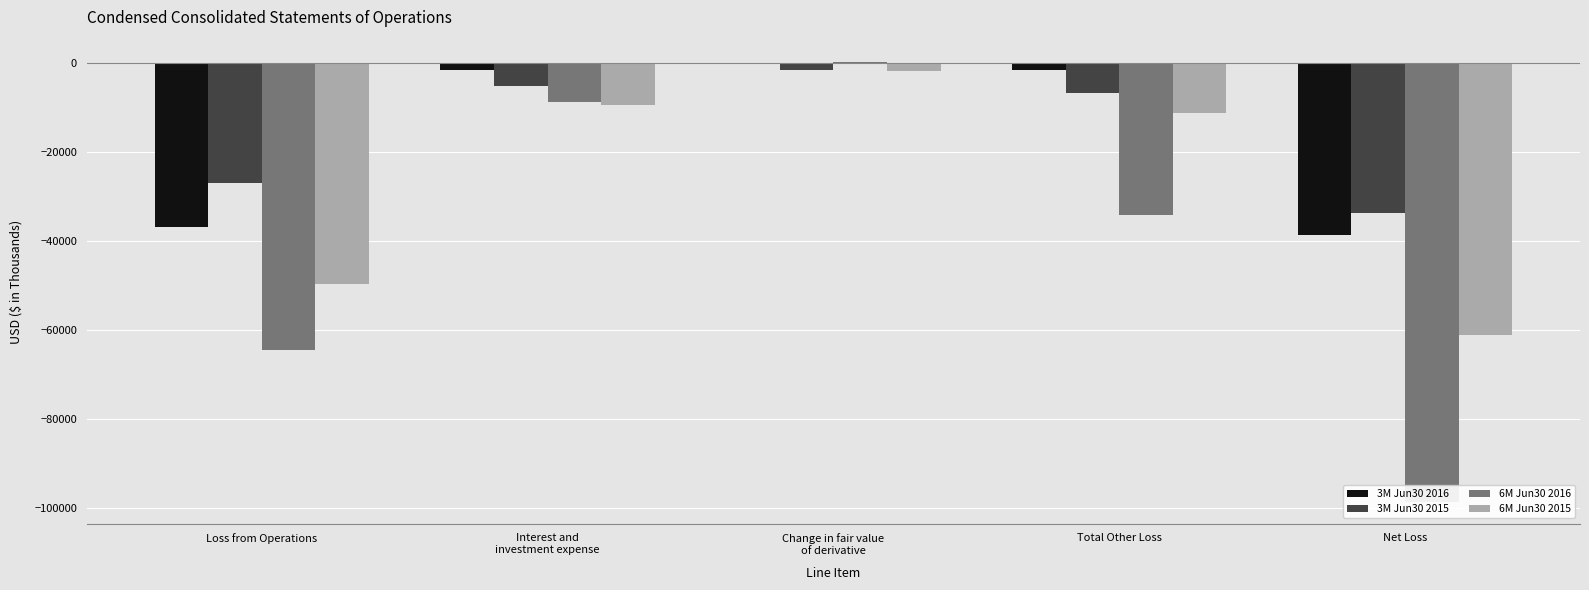

Reading left to right, what are all the values shown in this chart?

3M Jun30 2016: Loss from Operations=-36860	Interest and
investment expense=-1673	Change in fair value
of derivative=-23	Total Other Loss=-1696	Net Loss=-38556
3M Jun30 2015: Loss from Operations=-26919	Interest and
investment expense=-5207	Change in fair value
of derivative=-1542	Total Other Loss=-6749	Net Loss=-33668
6M Jun30 2016: Loss from Operations=-64410	Interest and
investment expense=-8709	Change in fair value
of derivative=237	Total Other Loss=-34087	Net Loss=-98497
6M Jun30 2015: Loss from Operations=-49723	Interest and
investment expense=-9524	Change in fair value
of derivative=-1810	Total Other Loss=-11334	Net Loss=-61057